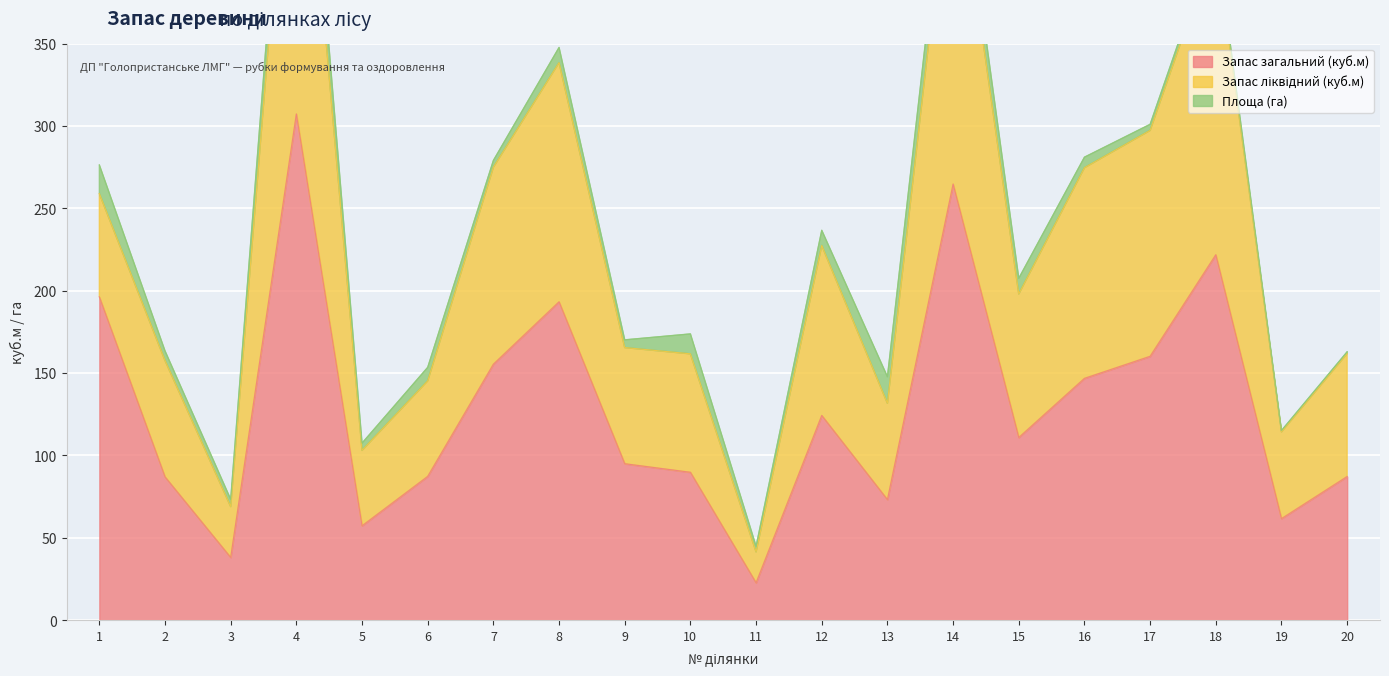

True or false: Запас ліквідний (куб.м) has a value of 114.3 at 19.

True